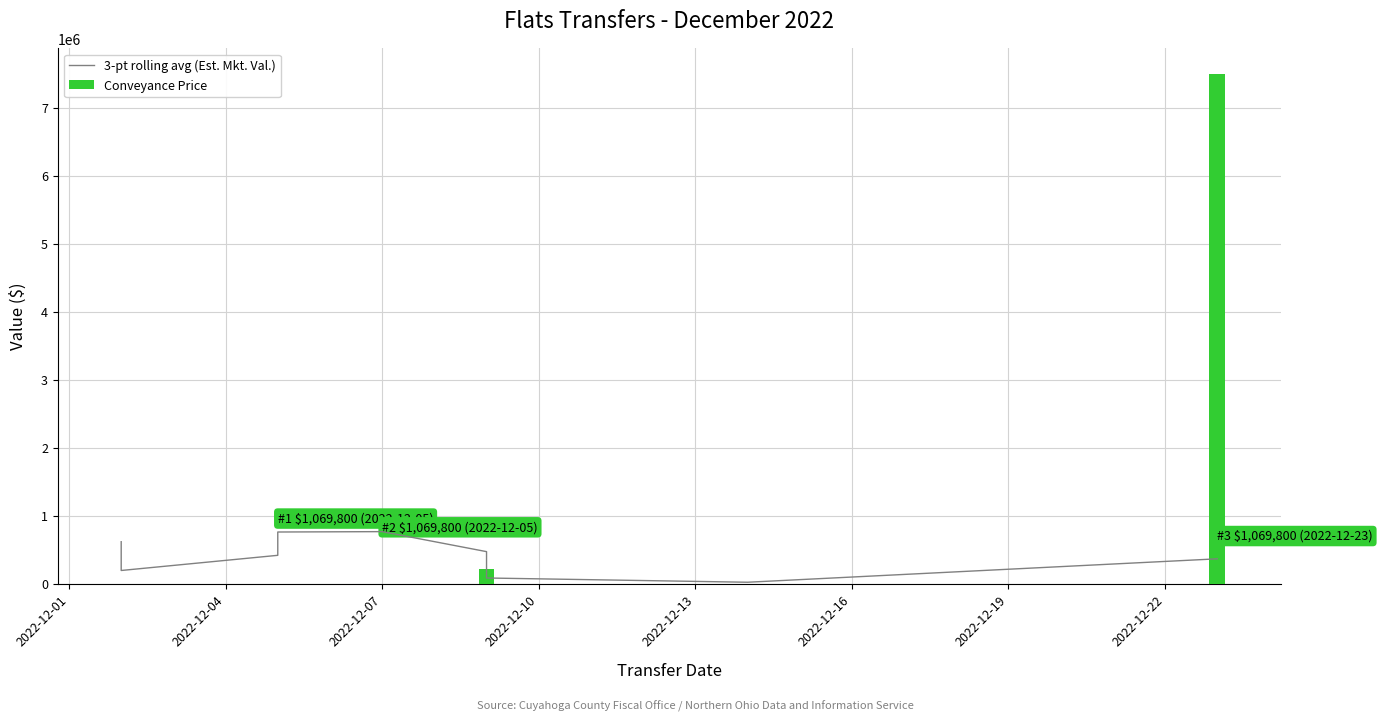

Is it true that Conveyance Price equals 0.0 at 2022-12-07?

True